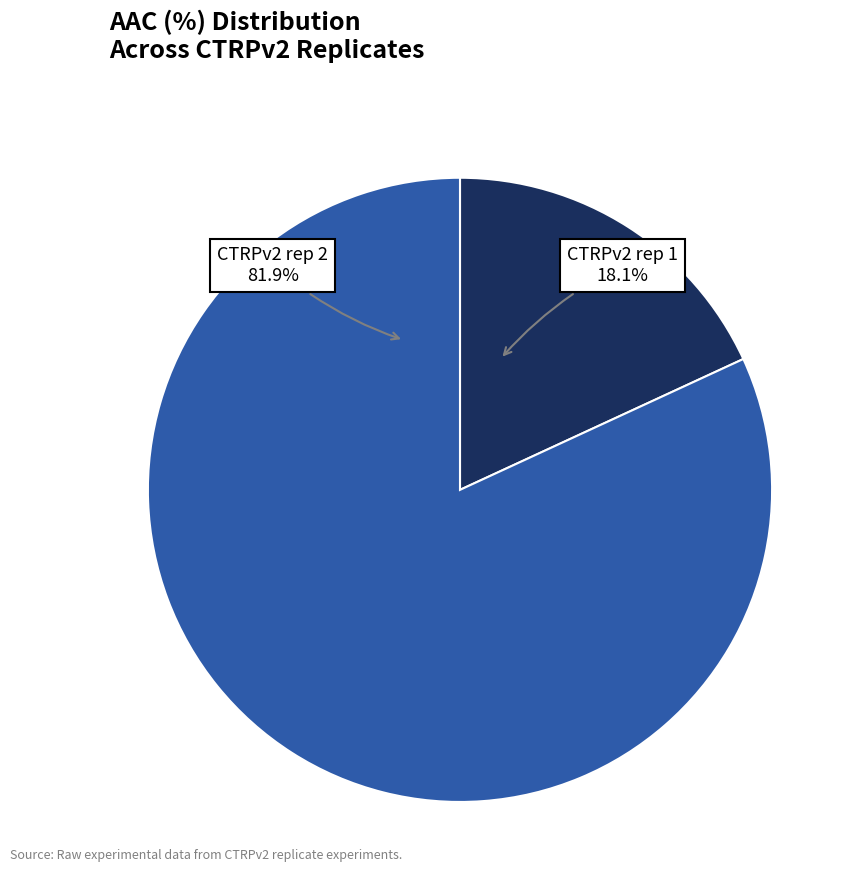

How many segments does this pie chart have?

2